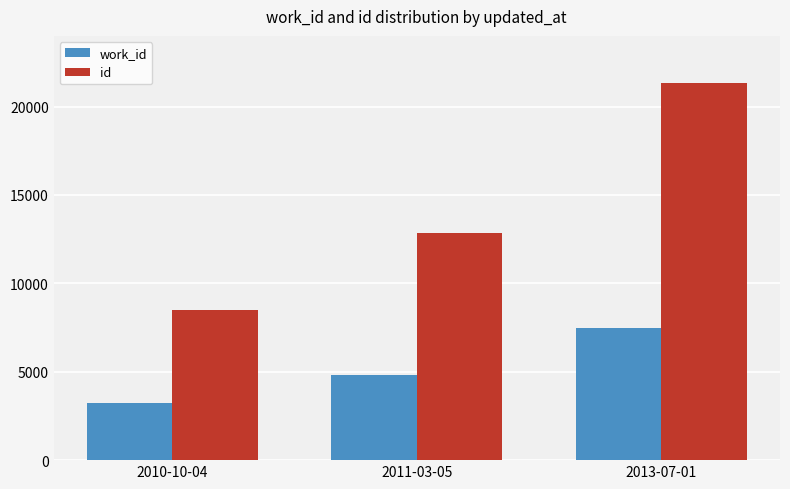

Which series changed the most between 2010-10-04 and 2013-07-01?

id